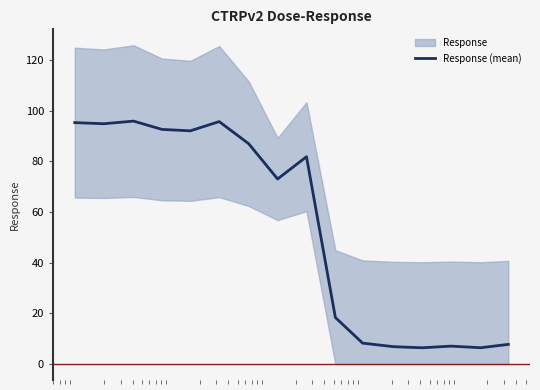

What is the maximum value for Response (mean)?

95.9